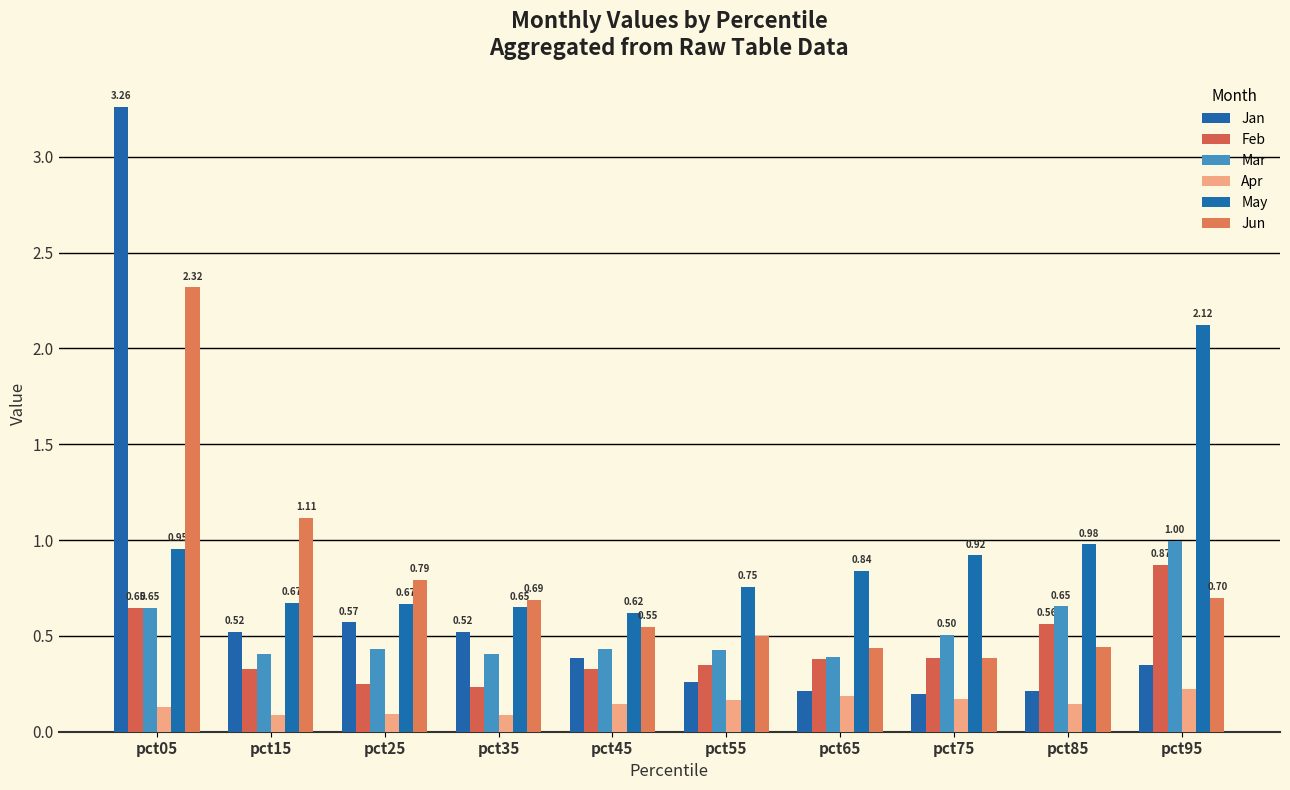

What is the value of the Mar bar at the 6th from the left?

0.4